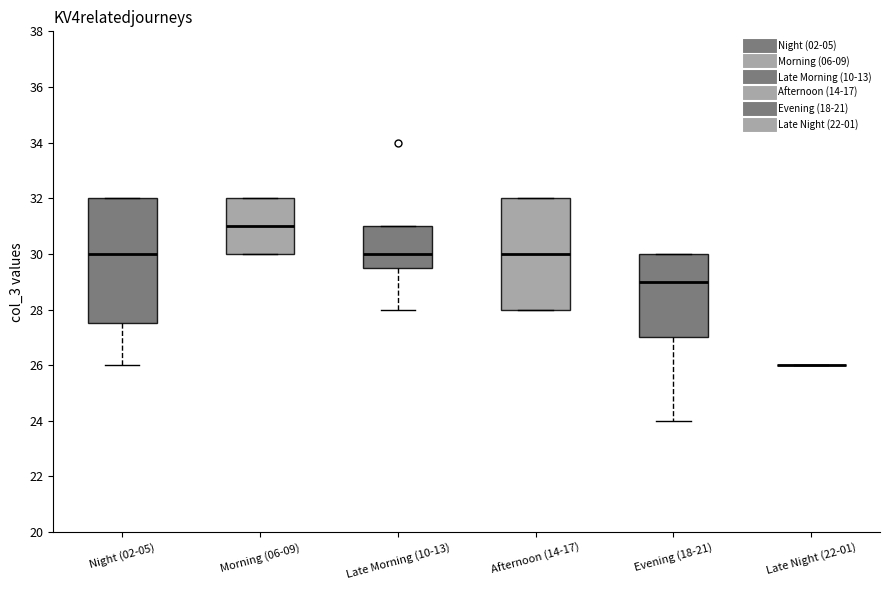

Which box is the tallest, from its lower edge to its upper edge?

Night (02-05)